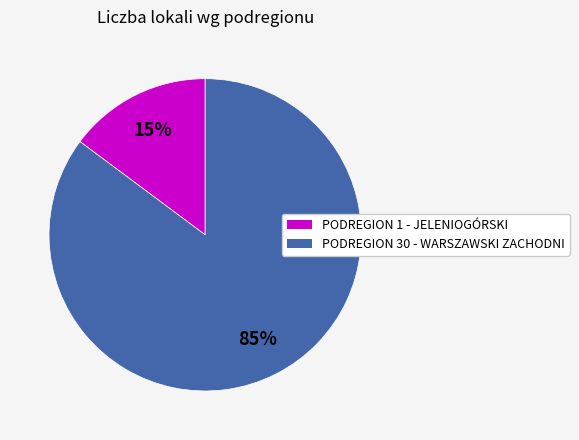

Which has a higher value, PODREGION 30 - WARSZAWSKI ZACHODNI or PODREGION 1 - JELENIOGÓRSKI?

PODREGION 30 - WARSZAWSKI ZACHODNI